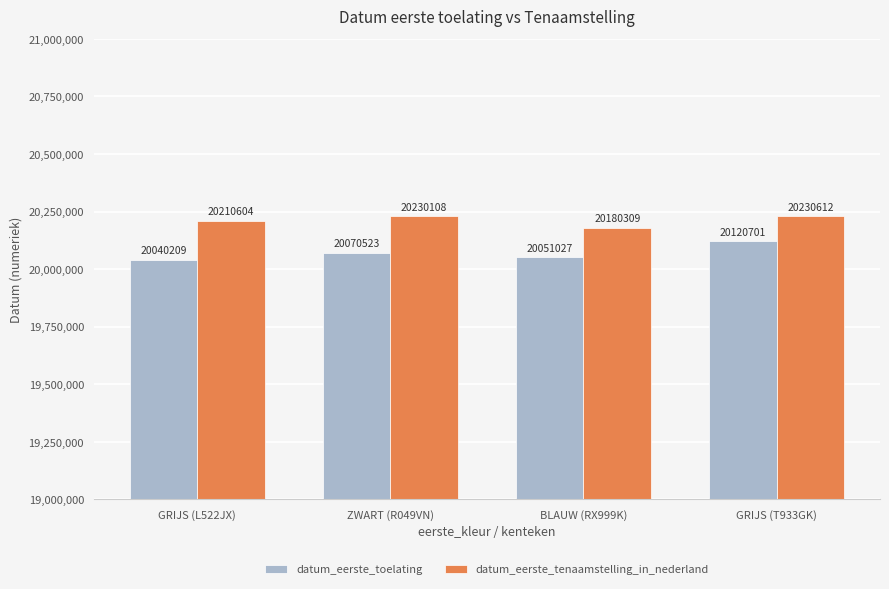

At which label does datum_eerste_toelating reach its peak?

GRIJS (T933GK)